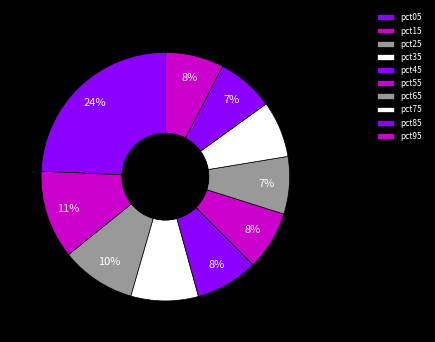

The pct65 slice represents 7% of the pie. True or false?

True